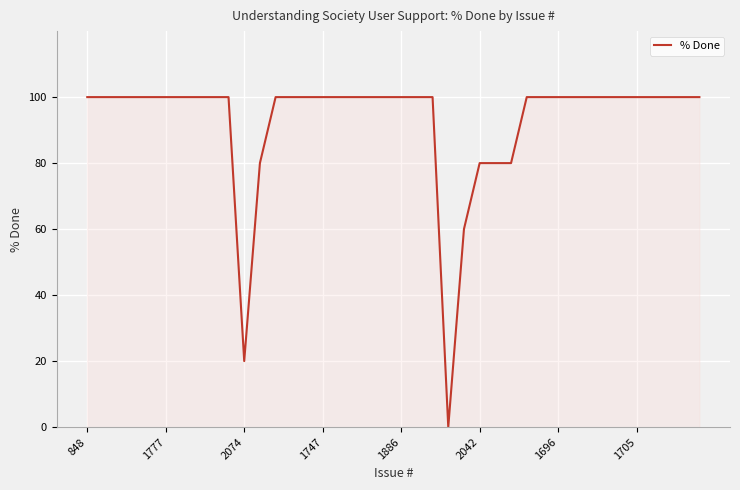

What is the maximum value shown in the chart?

100